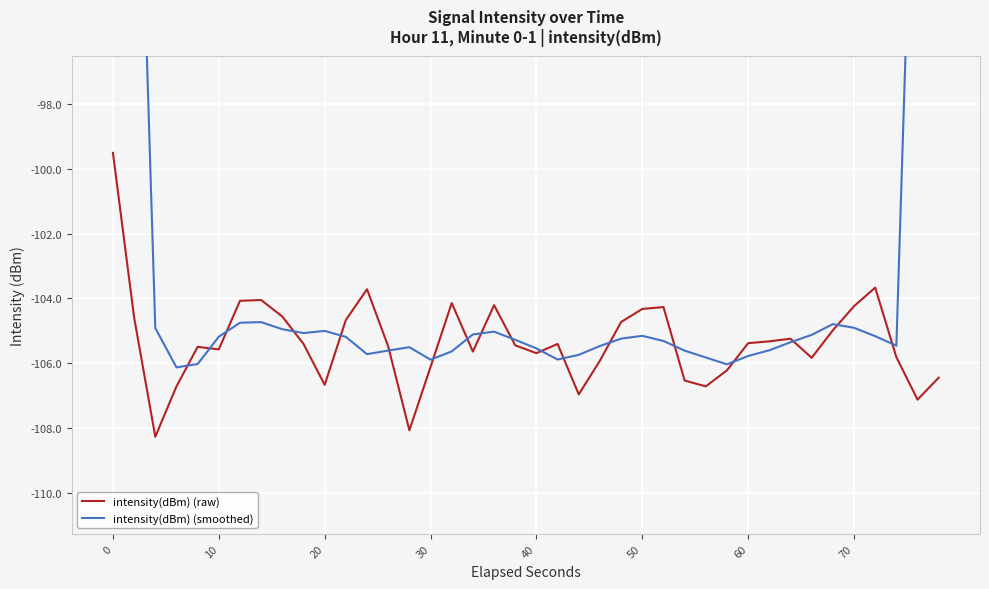

How many interior local peaks does the intensity(dBm) (raw) series have?

9